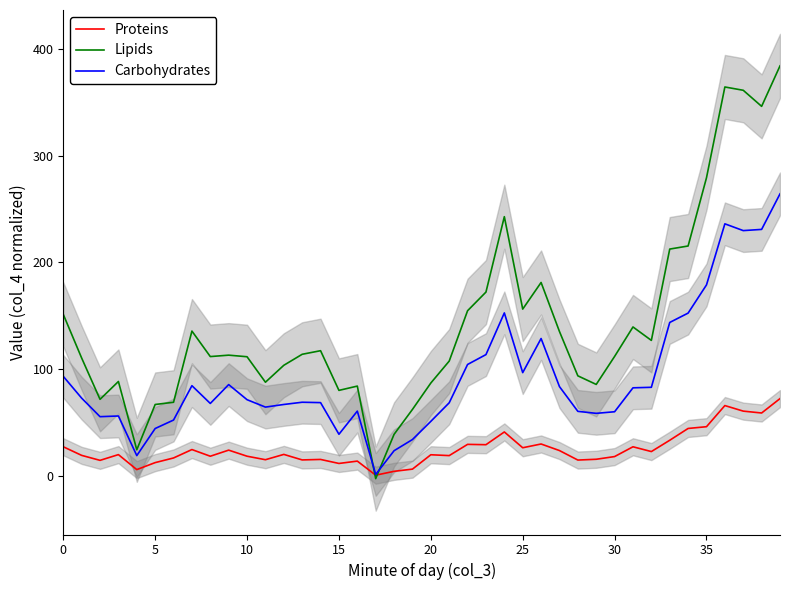

Between 27 and 11, which is larger?

27